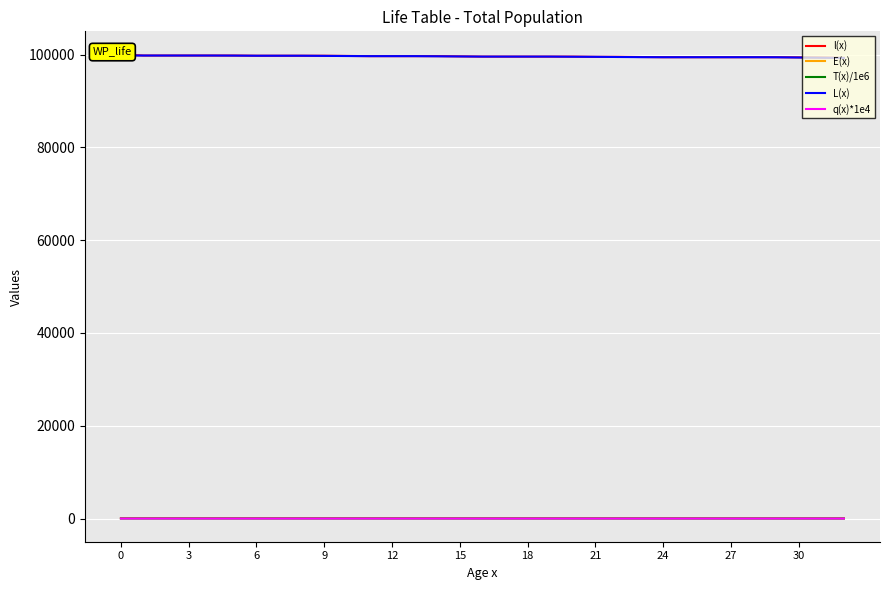

What is the spread (max minus min) of values at 3?

99783.5